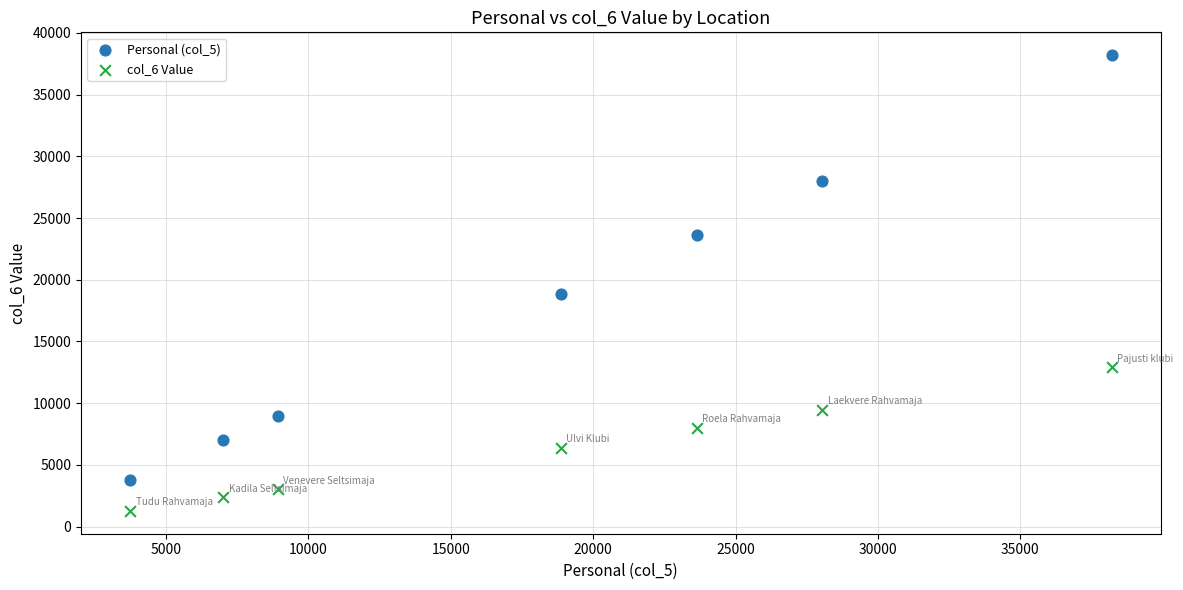

Which series has the largest Y range (max minus min)?

Personal (col_5)